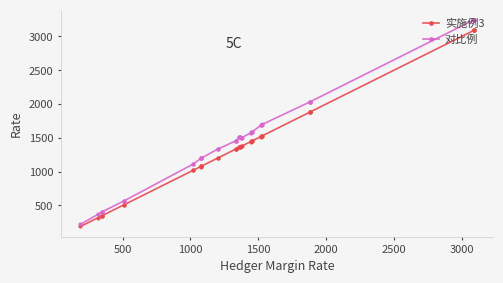

Which series has the largest range (max minus min)?

对比例